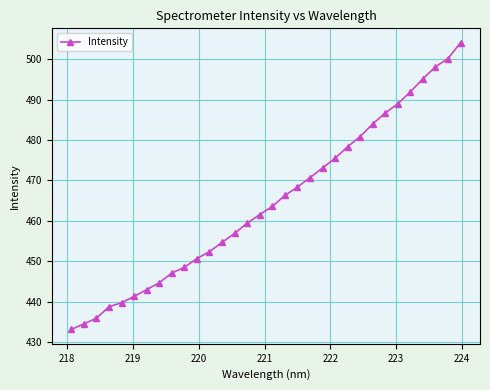

What is the minimum value shown in the chart?

433.1